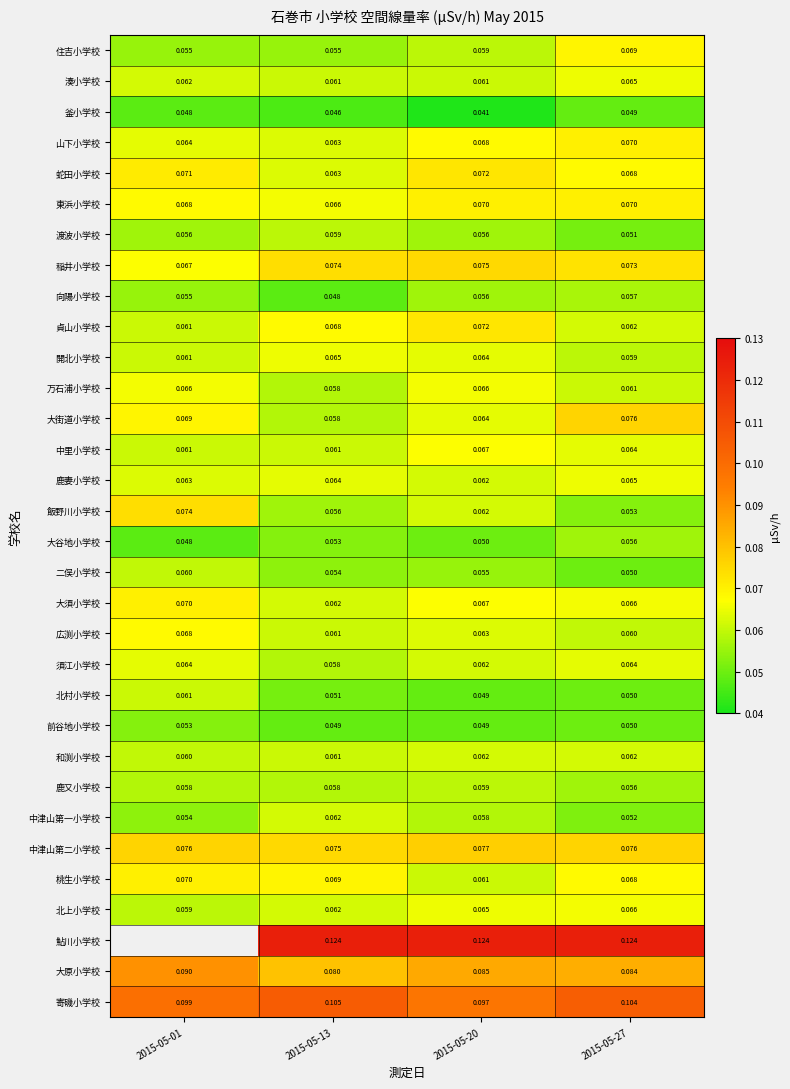

Between 2015-05-20 and 2015-05-27, which is larger?

2015-05-27